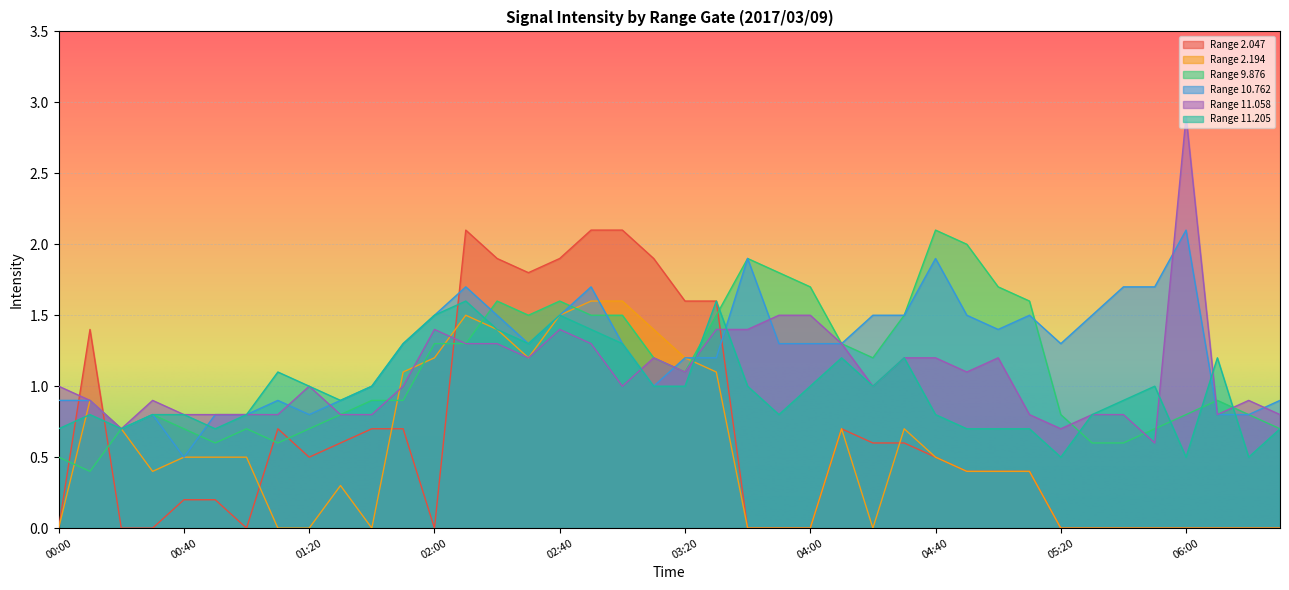

What is the label of the 15th point from the right?

04:10